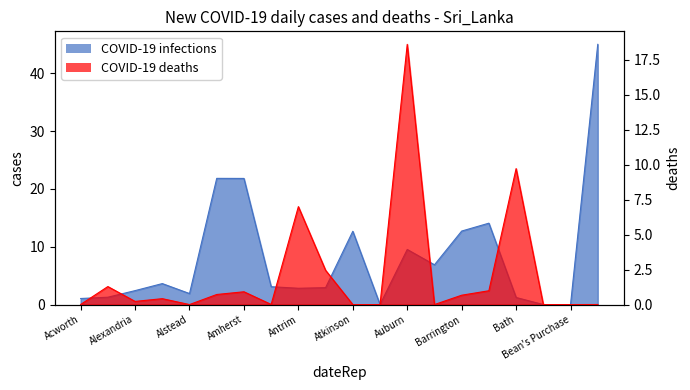

Where is the first local maximum for COVID-19 infections?

Allenstown